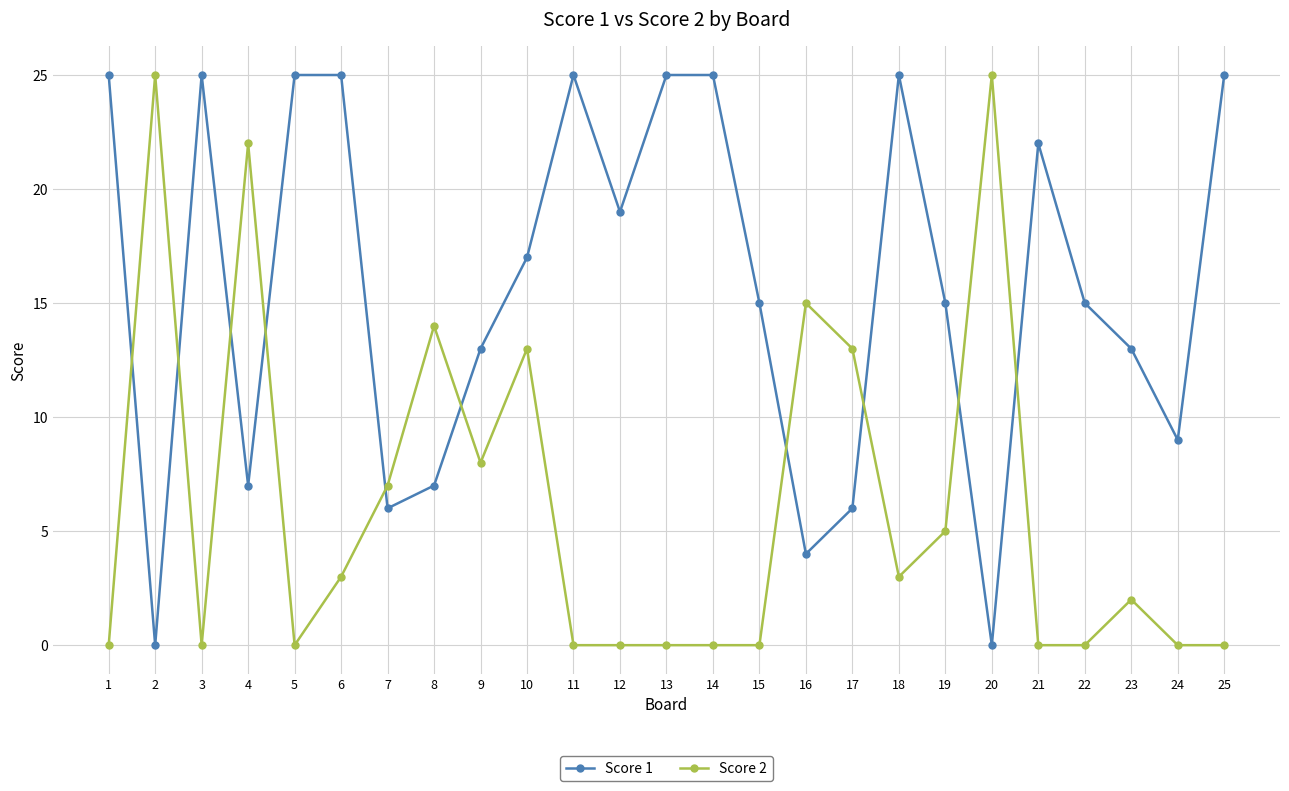

What is the difference between the highest and lowest values at 5?

25